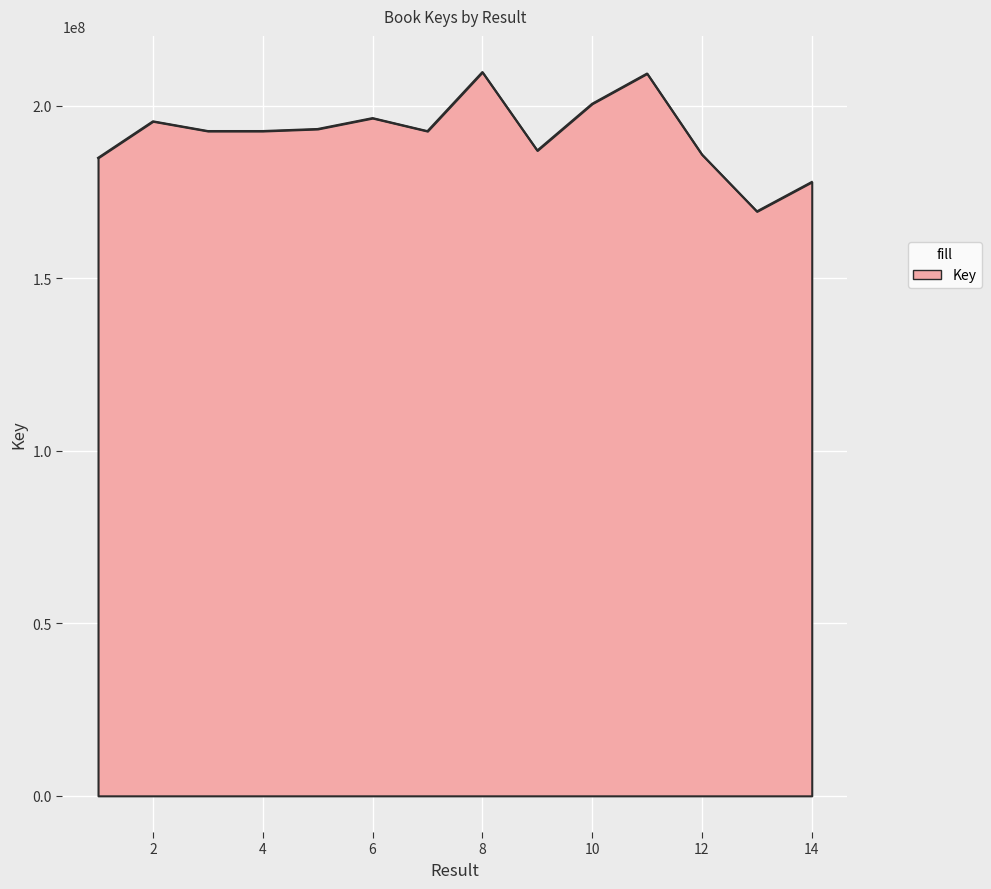

How many distinct data groups are displayed?

1